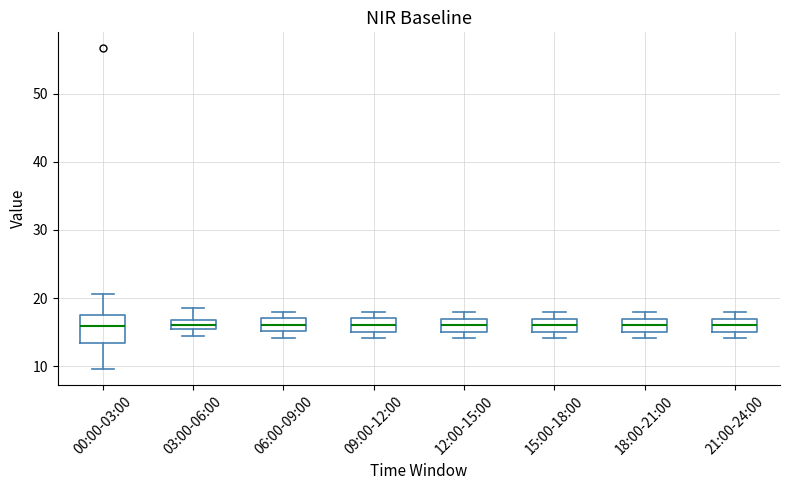

Comparing the boxes themselves (not the whiskers), which one is the tallest?

00:00-03:00